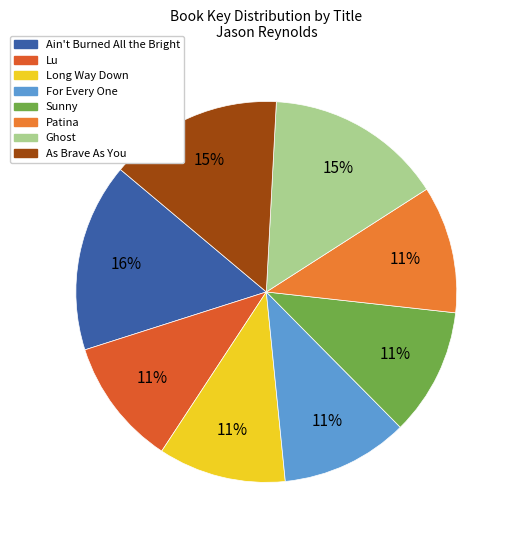

To the nearest percent, what is the difference between the Long Way Down and Ghost slice percentages?

4%